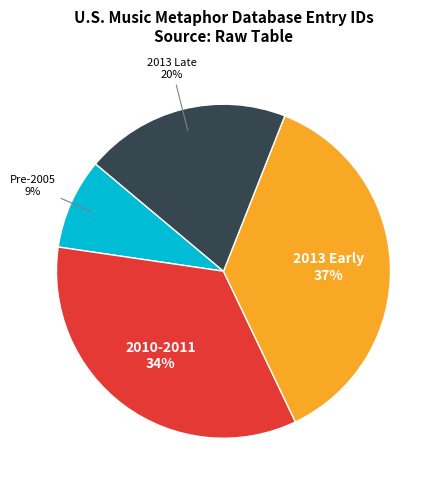

Which category has the smallest portion of the pie?

Pre-2005